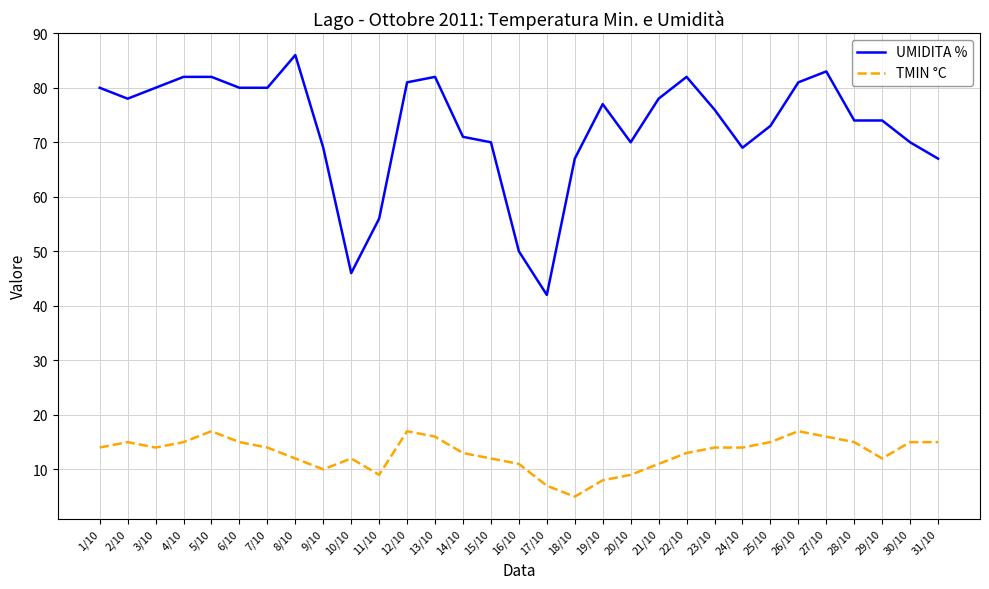

Reading right to left, transcribe all the data shown in this chart.

UMIDITA %: 31/10=67	30/10=70	29/10=74	28/10=74	27/10=83	26/10=81	25/10=73	24/10=69	23/10=76	22/10=82	21/10=78	20/10=70	19/10=77	18/10=67	17/10=42	16/10=50	15/10=70	14/10=71	13/10=82	12/10=81	11/10=56	10/10=46	9/10=69	8/10=86	7/10=80	6/10=80	5/10=82	4/10=82	3/10=80	2/10=78	1/10=80
TMIN °C: 31/10=15	30/10=15	29/10=12	28/10=15	27/10=16	26/10=17	25/10=15	24/10=14	23/10=14	22/10=13	21/10=11	20/10=9	19/10=8	18/10=5	17/10=7	16/10=11	15/10=12	14/10=13	13/10=16	12/10=17	11/10=9	10/10=12	9/10=10	8/10=12	7/10=14	6/10=15	5/10=17	4/10=15	3/10=14	2/10=15	1/10=14